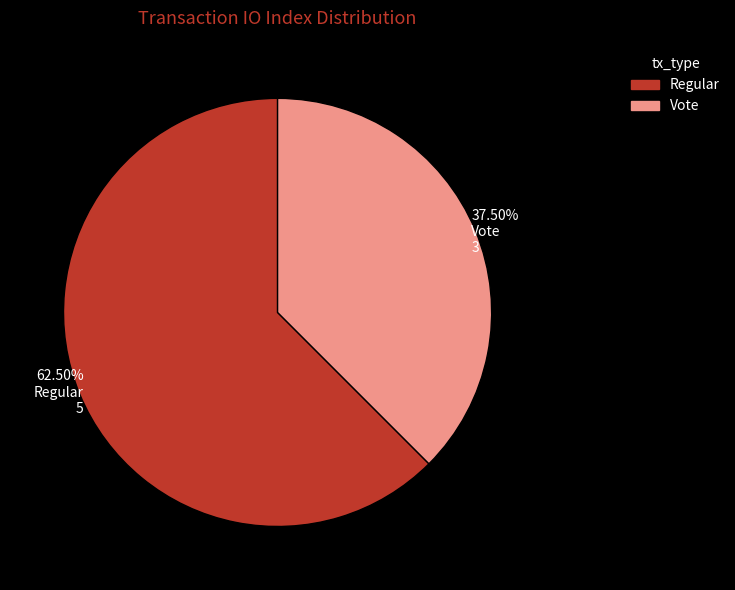

To the nearest percent, what is the average slice percentage?

50%